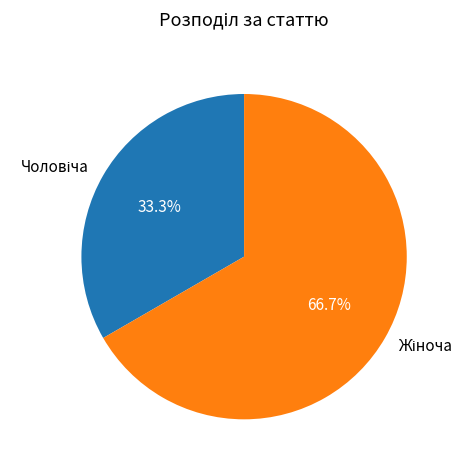

Does any single category account for the majority?

Yes